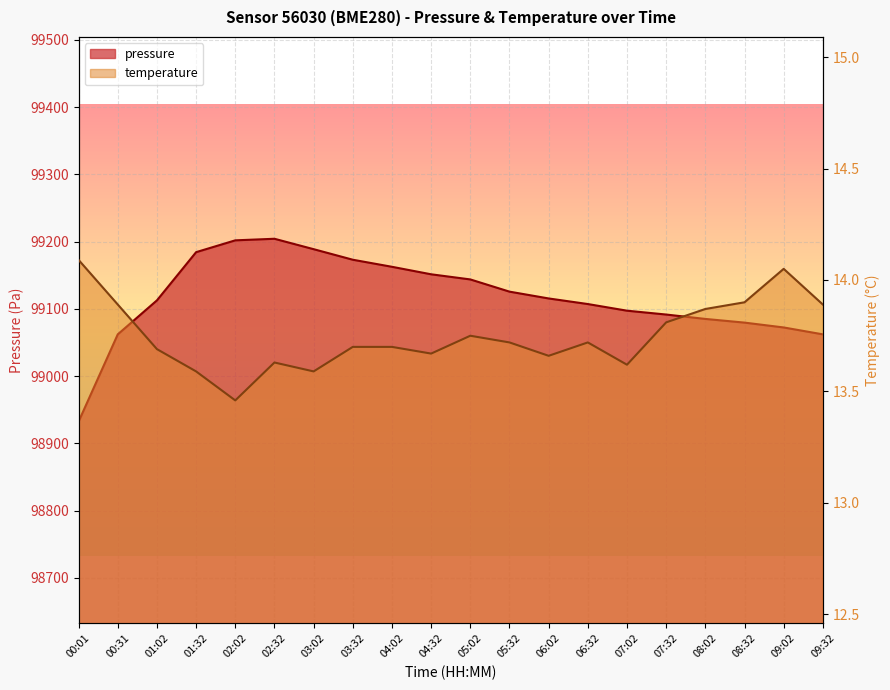

What position from the left is 03:32?

8